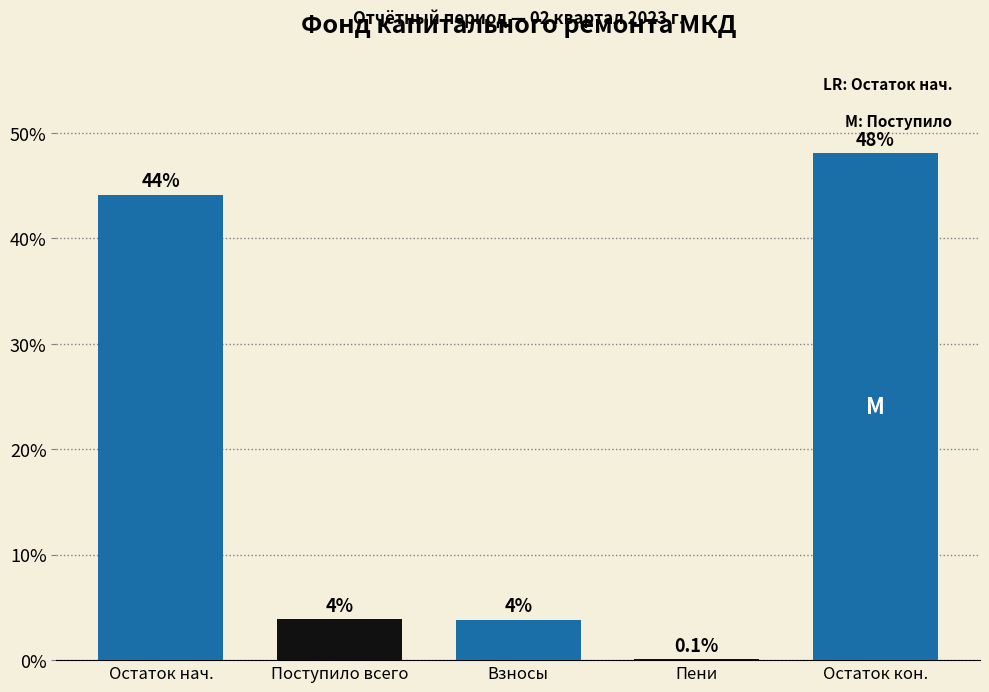

The value at Поступило всего is 3.9. True or false?

True